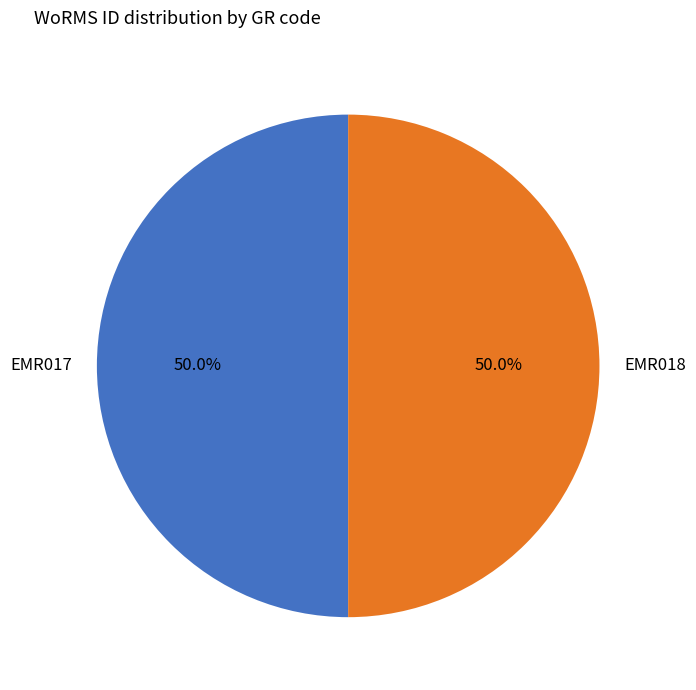

How many segments does this pie chart have?

2